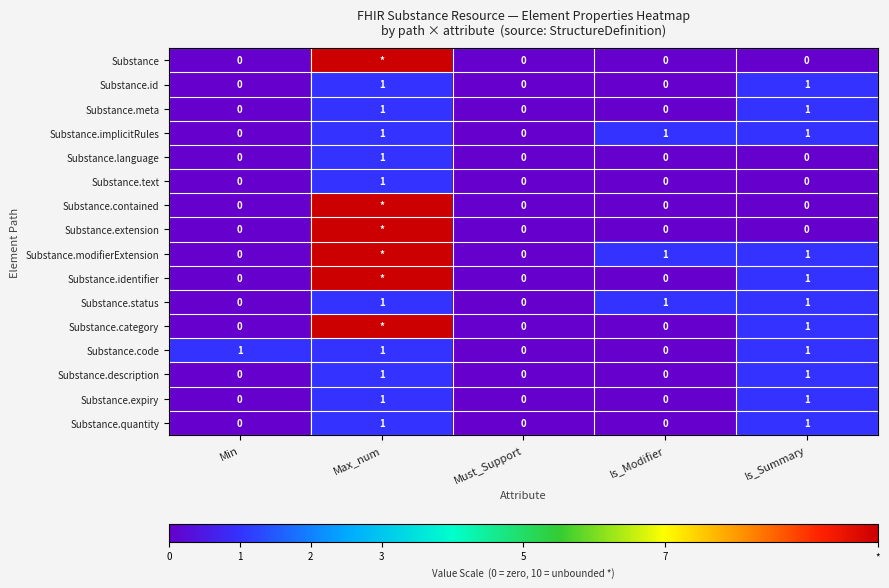

What is the total value across all series at Is_Modifier?

3